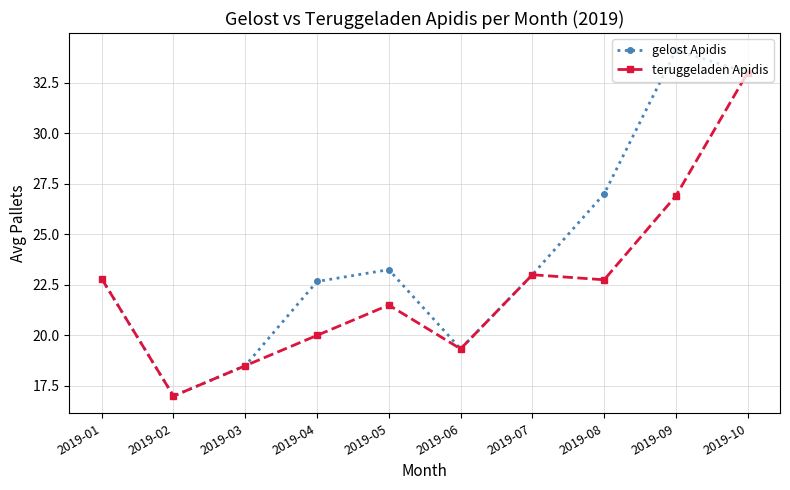

List the series in order of their overall mean, highest first.

gelost Apidis, teruggeladen Apidis